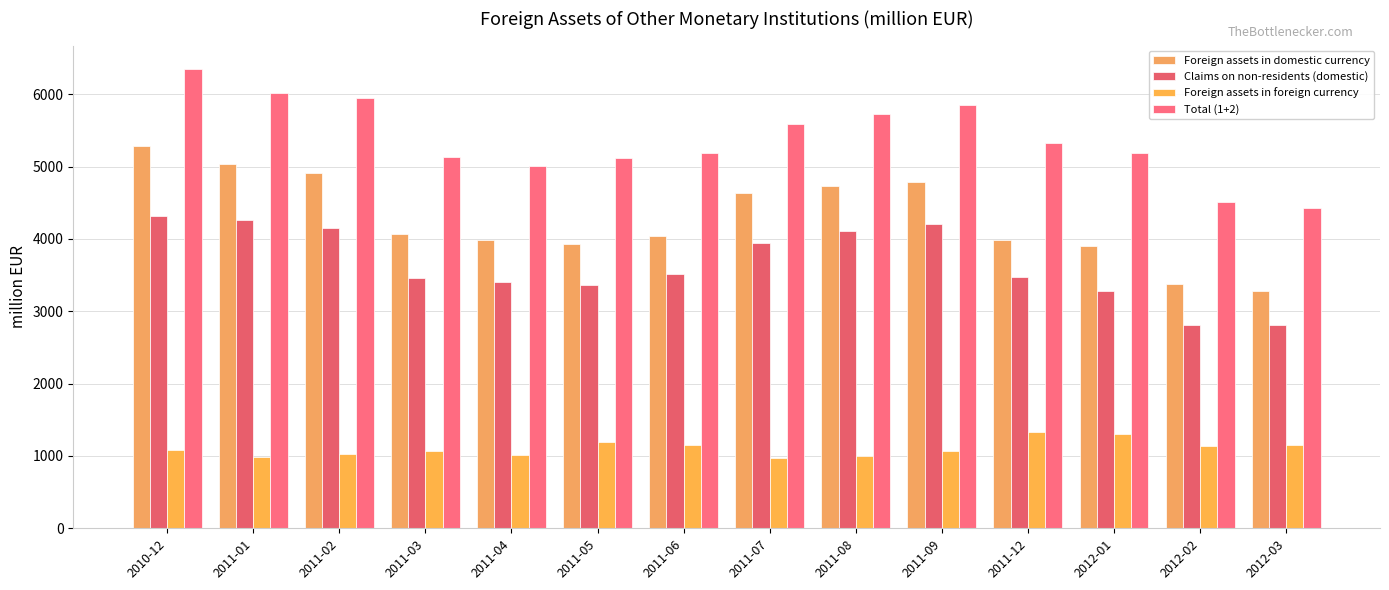

What is the difference between the highest and lowest values at 2012-03?

3284.7